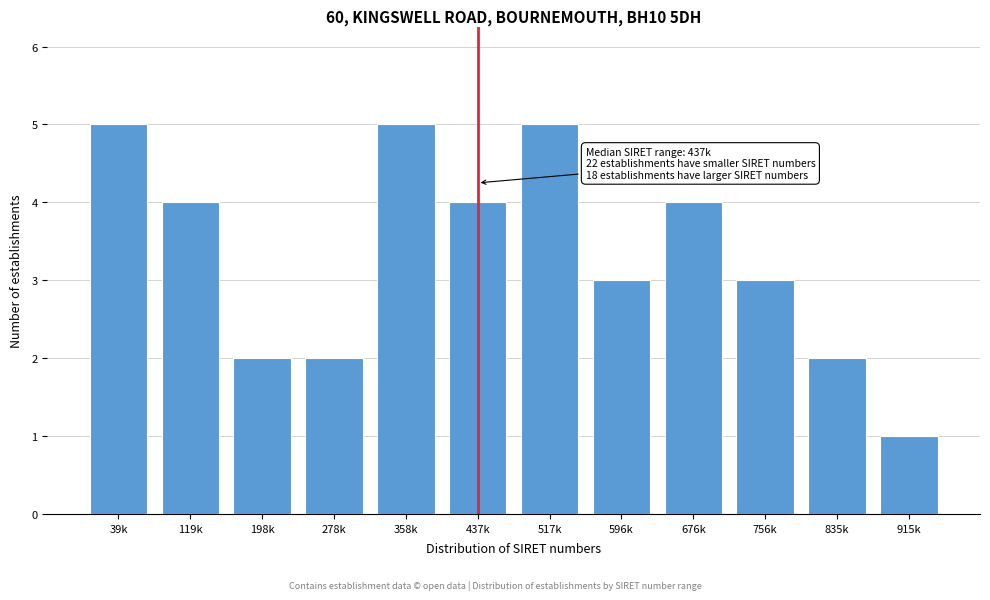

Reading right to left, extract all data points from this chart.

915k=1	835k=2	756k=3	676k=4	596k=3	517k=5	437k=4	358k=5	278k=2	198k=2	119k=4	39k=5